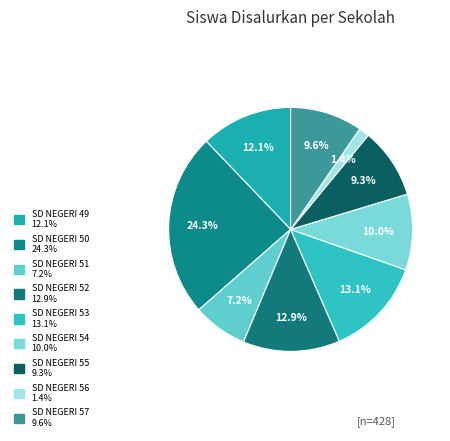

To the nearest percent, what portion does SD NEGERI 50 represent?

24%